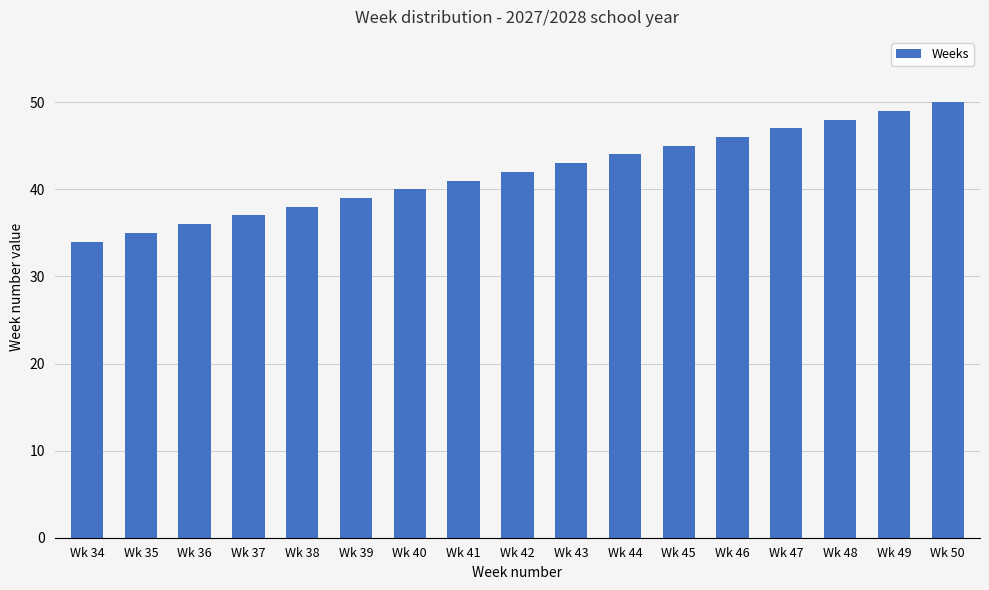

How many distinct data groups are displayed?

1